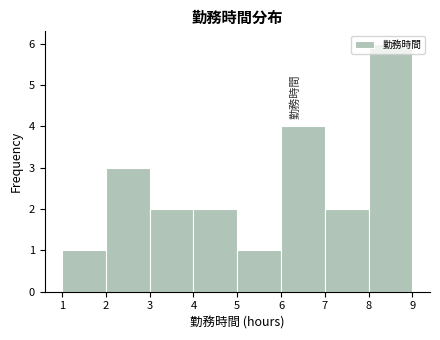

Reading left to right, list every bar in this chart as the range it spans on the x-axis followed by its height. The values are not printed on the chart, so give them approximately, as read against the axis.

1 to 2: 1
2 to 3: 3
3 to 4: 2
4 to 5: 2
5 to 6: 1
6 to 7: 4
7 to 8: 2
8 to 9: 6